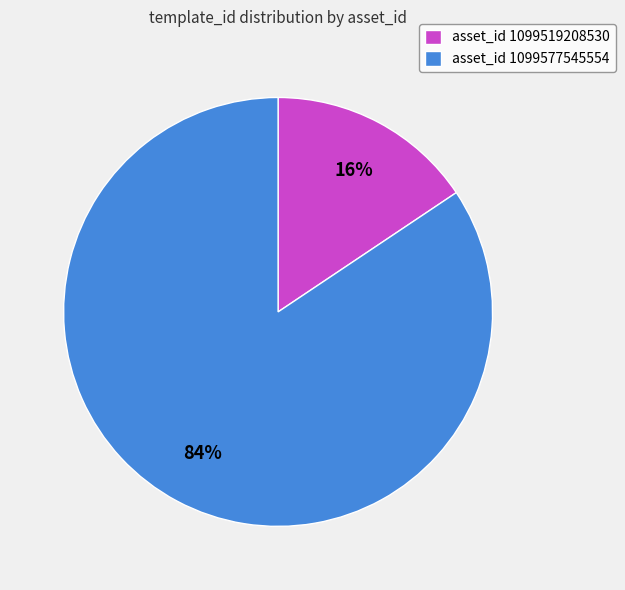

To the nearest percent, what portion does asset_id 1099577545554 represent?

84%